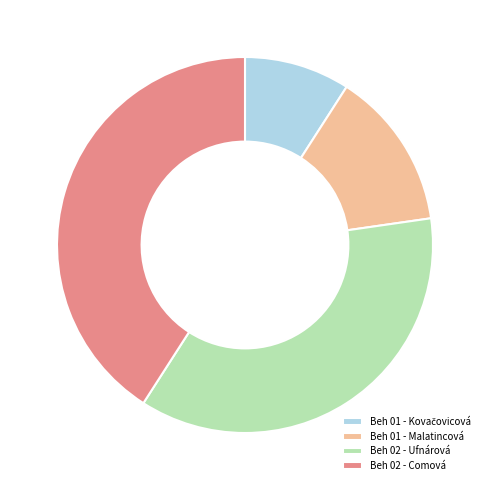

What is the largest slice in the pie chart?

Beh 02 - Comová